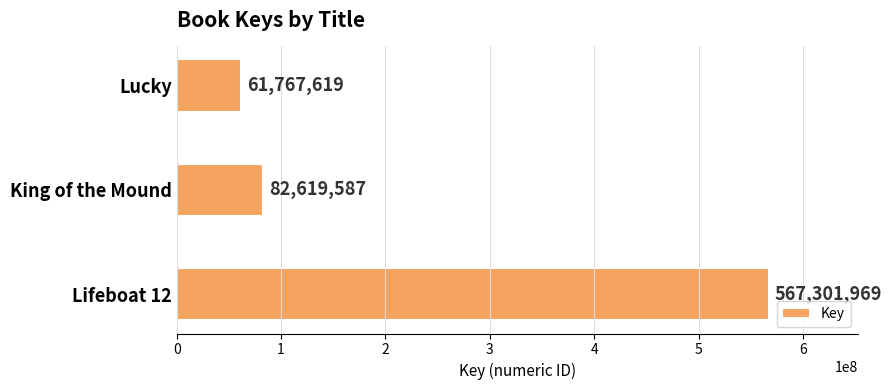

Reading bottom to top, extract all data points from this chart.

567301969	82619587	61767619